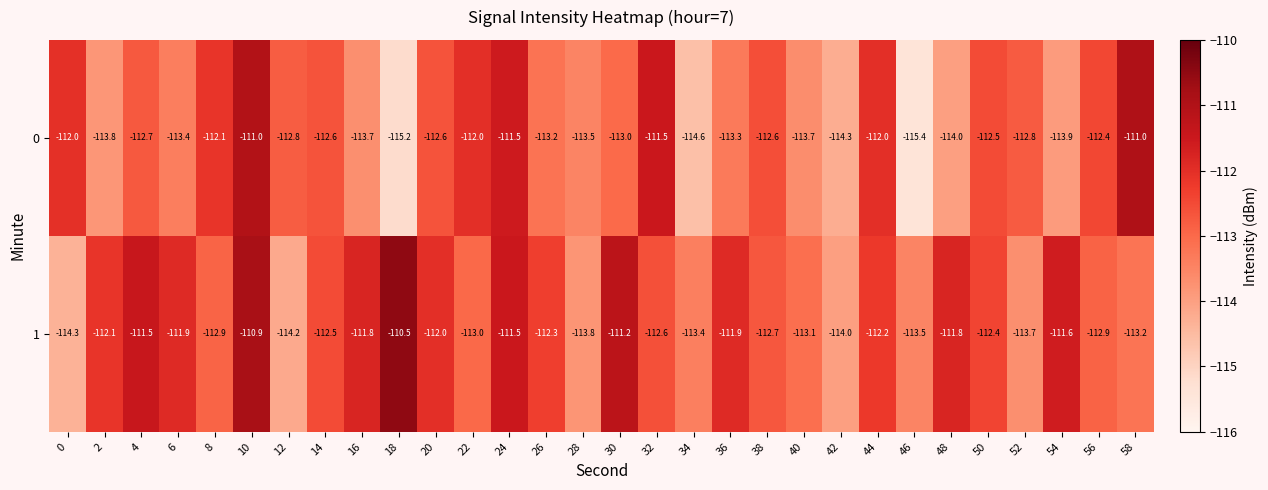

Rank the series at 30 from highest to lowest value.

1, 0